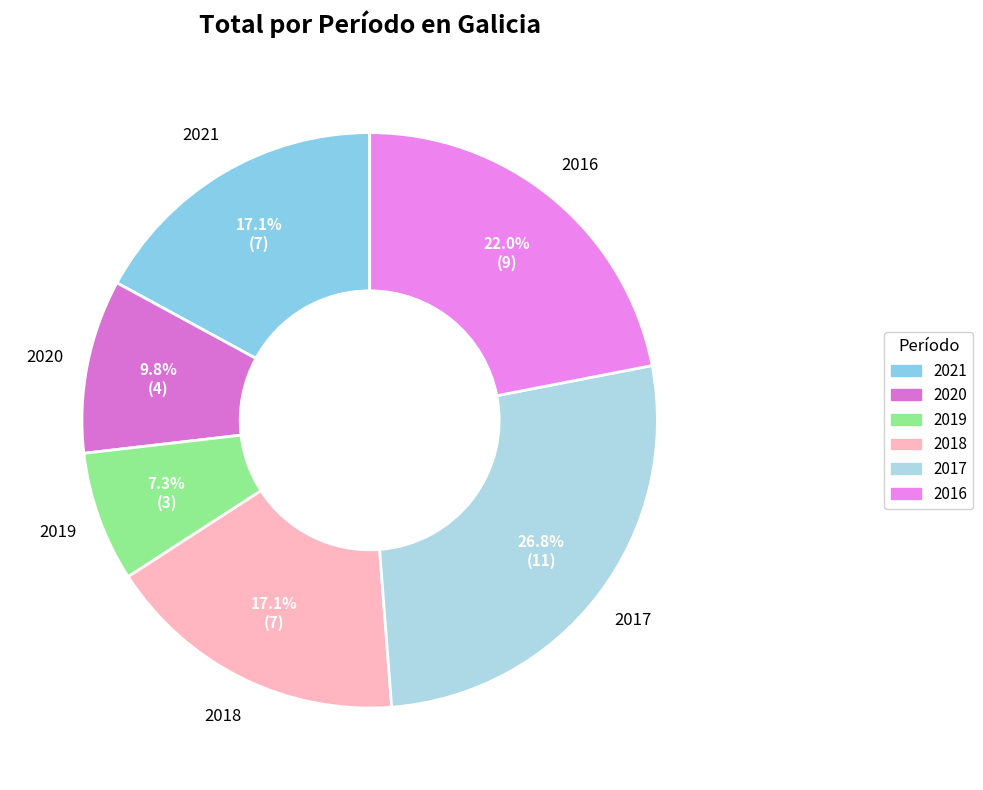

To the nearest percent, what is the combined percentage of 2018 and 2021?

34%